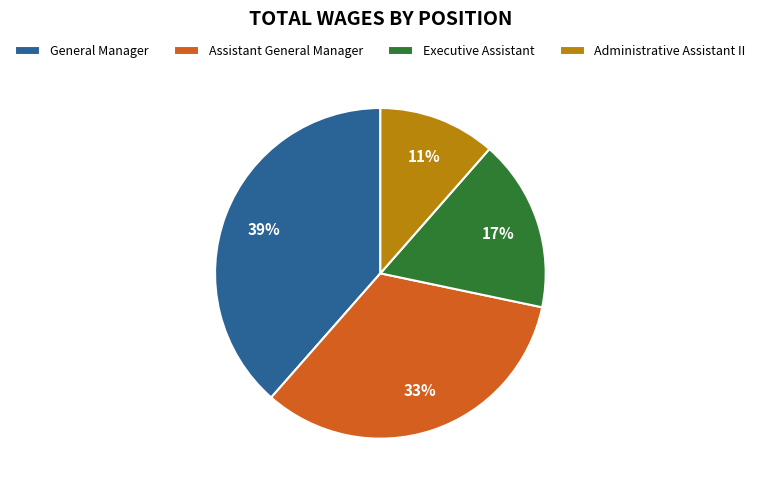

What is the ratio of the value at Administrative Assistant II to the value at Assistant General Manager?

0.3